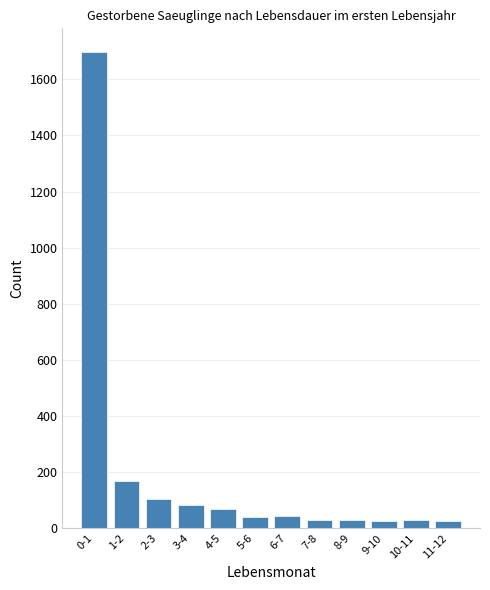

Between 3-4 and 6-7, which is larger?

3-4